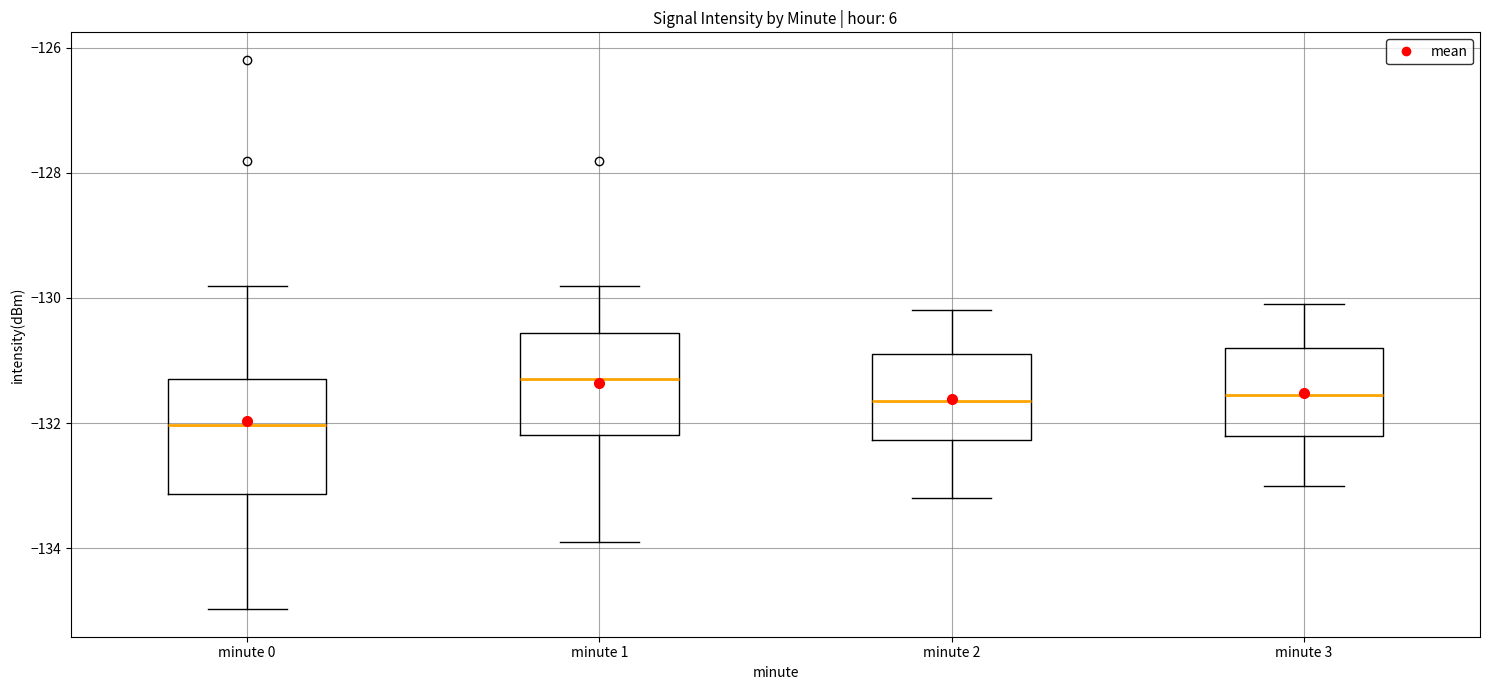

Reading left to right, read every box against the y-axis: the position of its median line, the range the box covers, and the ends of its whiskers. The values are not printed on the chart, so give them approximately, as read against the axis.

minute 0: median -132.0, box -133.2 to -131.2, whiskers -135.0 to -129.8
minute 1: median -131.2, box -132.2 to -130.6, whiskers -133.8 to -129.8
minute 2: median -131.6, box -132.2 to -130.8, whiskers -133.2 to -130.2
minute 3: median -131.6, box -132.2 to -130.8, whiskers -133.0 to -130.0